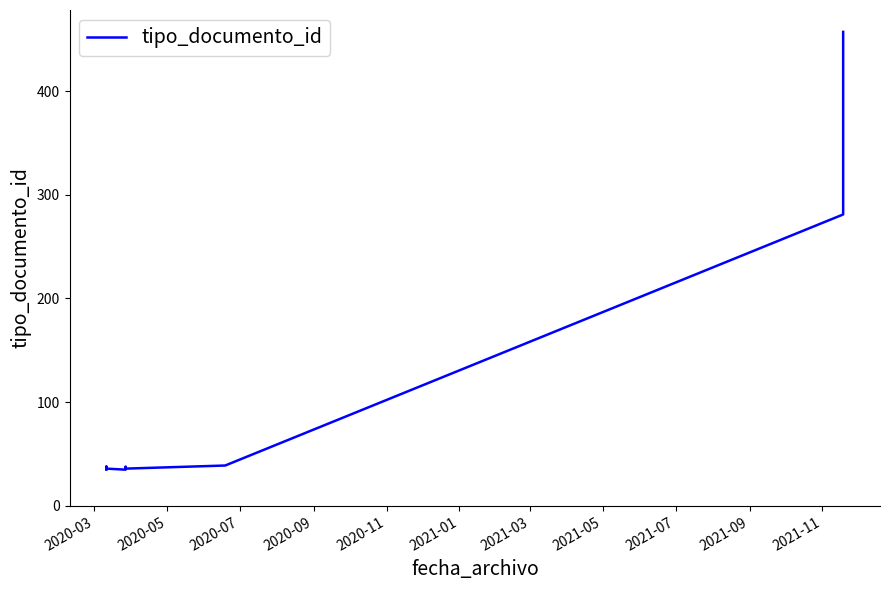

How many interior local peaks (higher than both neighbors) does the data have?

2